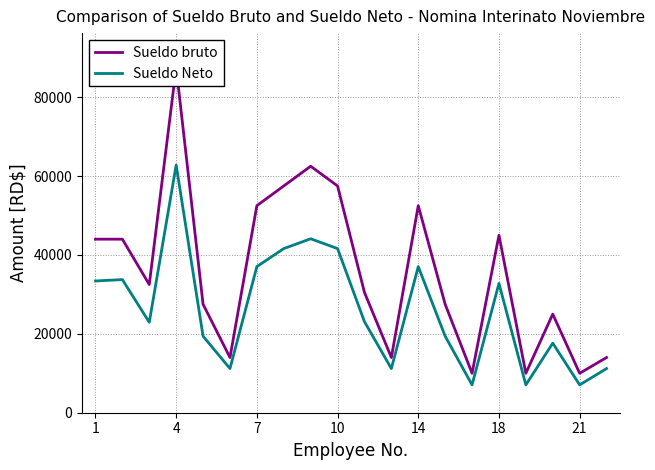

At which category does Sueldo Neto reach its first local peak?

4